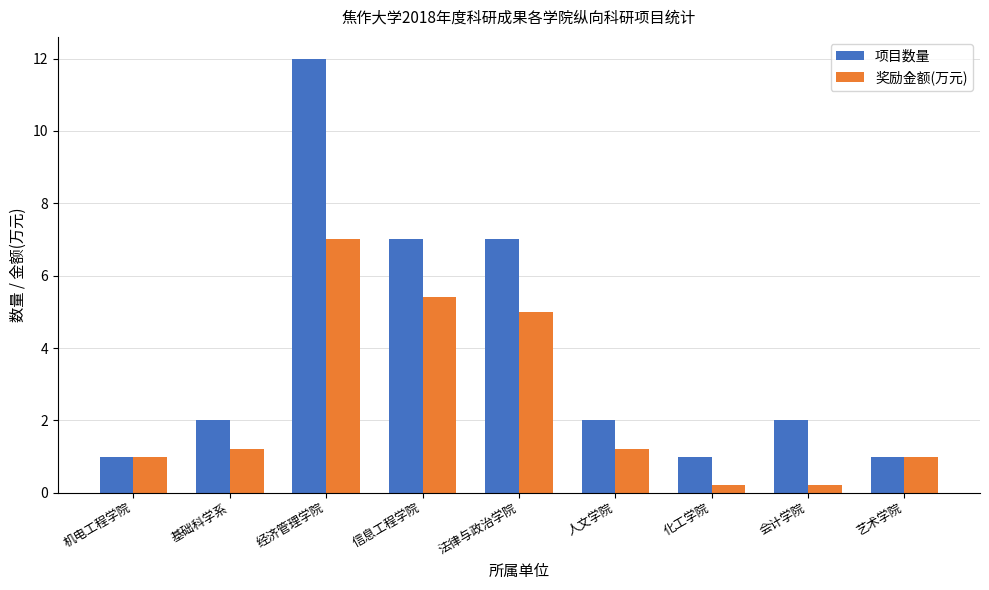

The 奖励金额(万元) series shows 0.5 at 基础科学系. True or false?

False